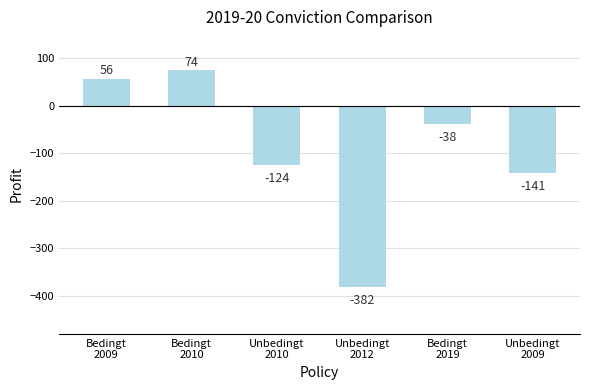

Reading left to right, transcribe all the data shown in this chart.

Bedingt
2009=56	Bedingt
2010=74	Unbedingt
2010=-124	Unbedingt
2012=-382	Bedingt
2019=-38	Unbedingt
2009=-141